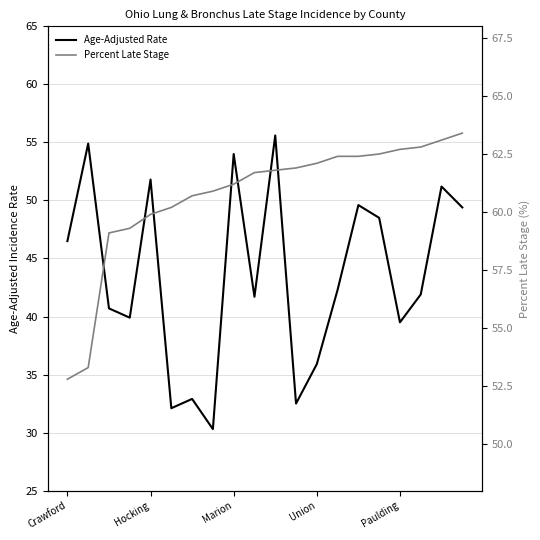

What is the total value across all series at 19?

112.8